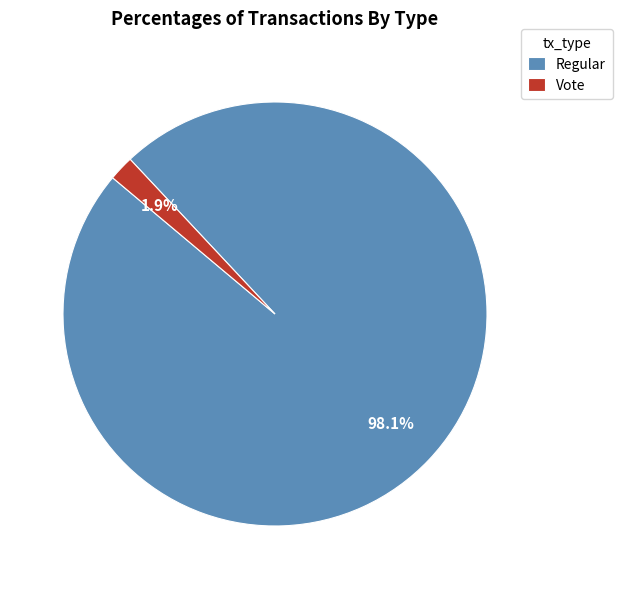

Which category has the smallest portion of the pie?

Vote